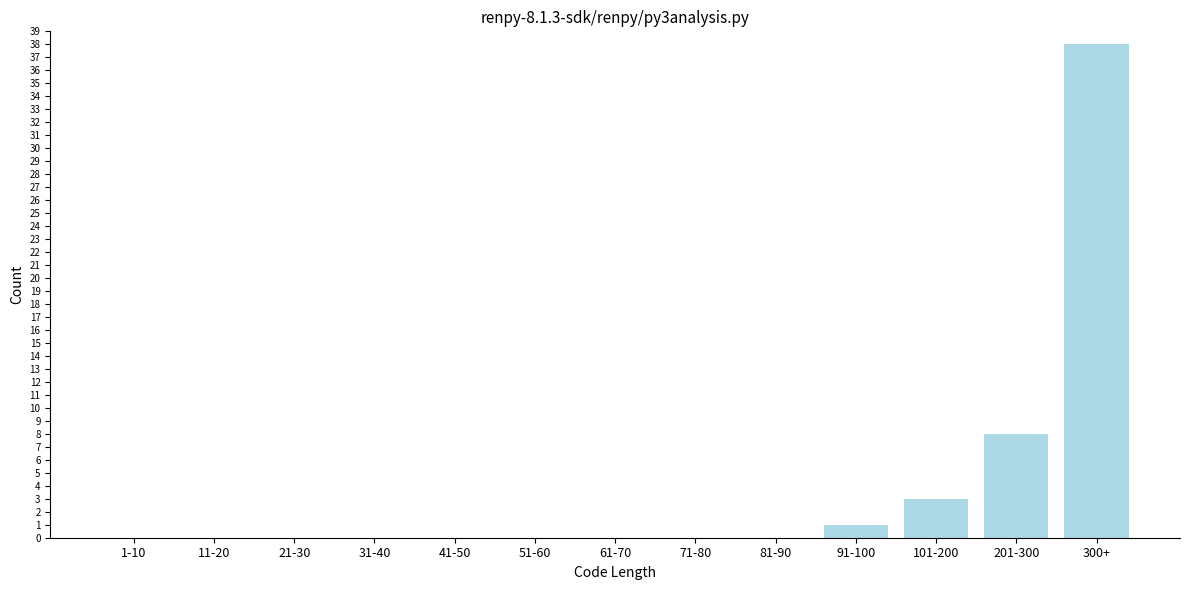

Reading right to left, transcribe all the data shown in this chart.

300+=38	201-300=8	101-200=3	91-100=1	81-90=0	71-80=0	61-70=0	51-60=0	41-50=0	31-40=0	21-30=0	11-20=0	1-10=0